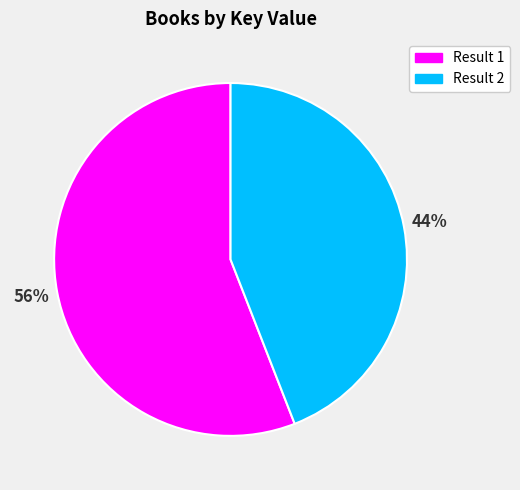

To the nearest percent, what is the difference between the largest and smallest slice percentages?

12%